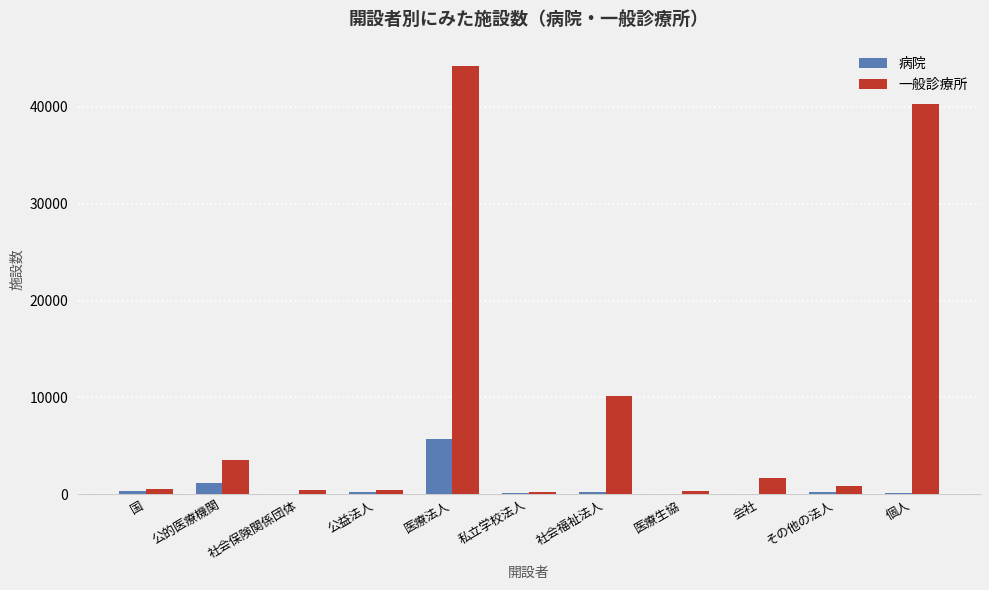

Where does the 病院 series first go above 195?

国